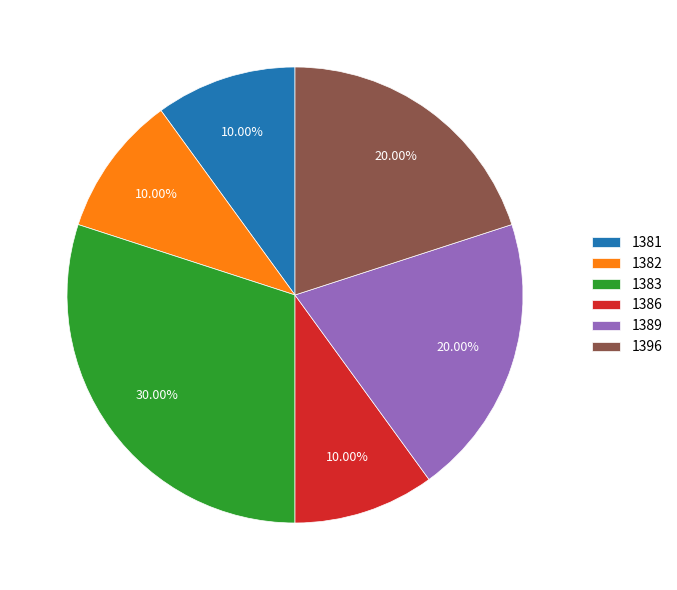

Does any single category account for the majority?

No